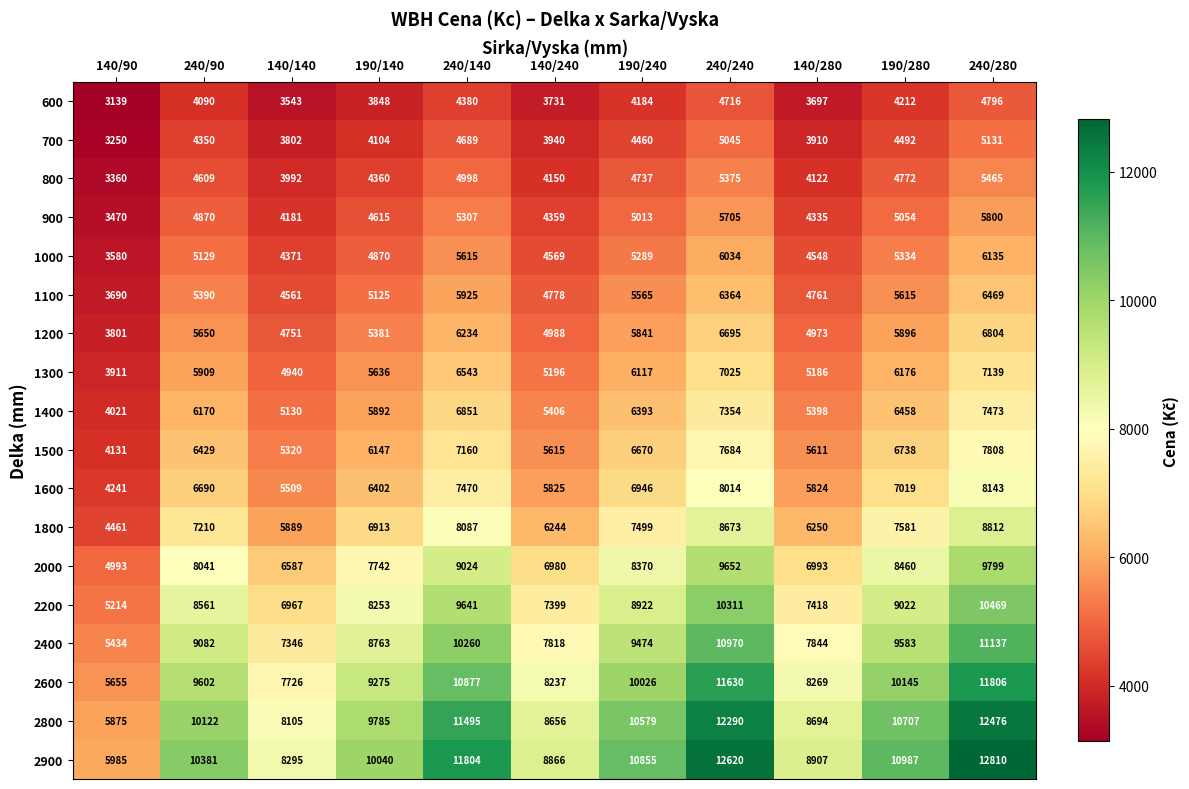

At how many categories does at least one series exceed 7069?

10